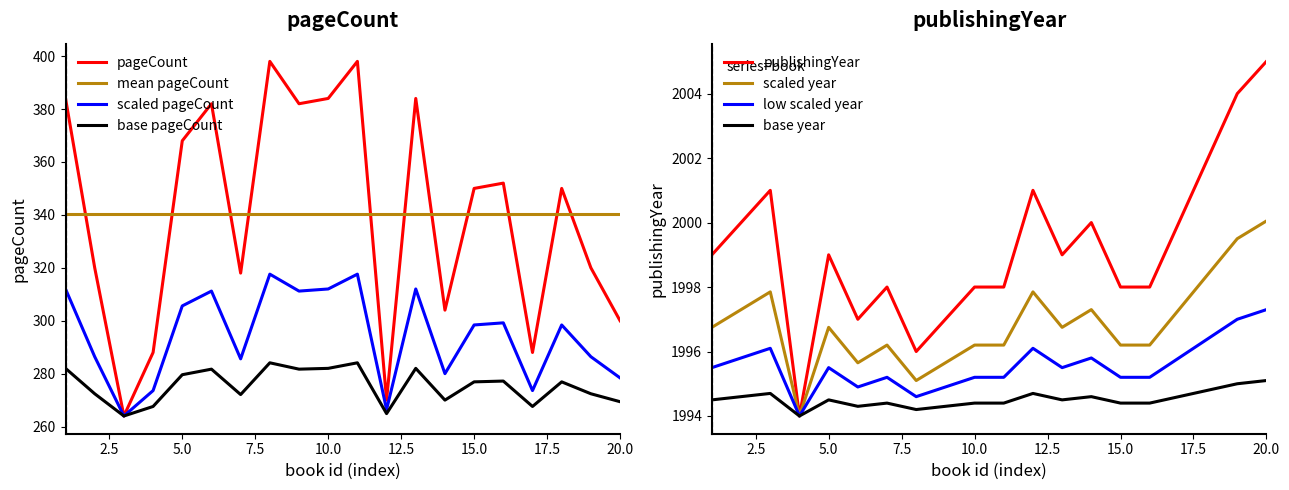

What is the highest value of the mean pageCount series?

340.2